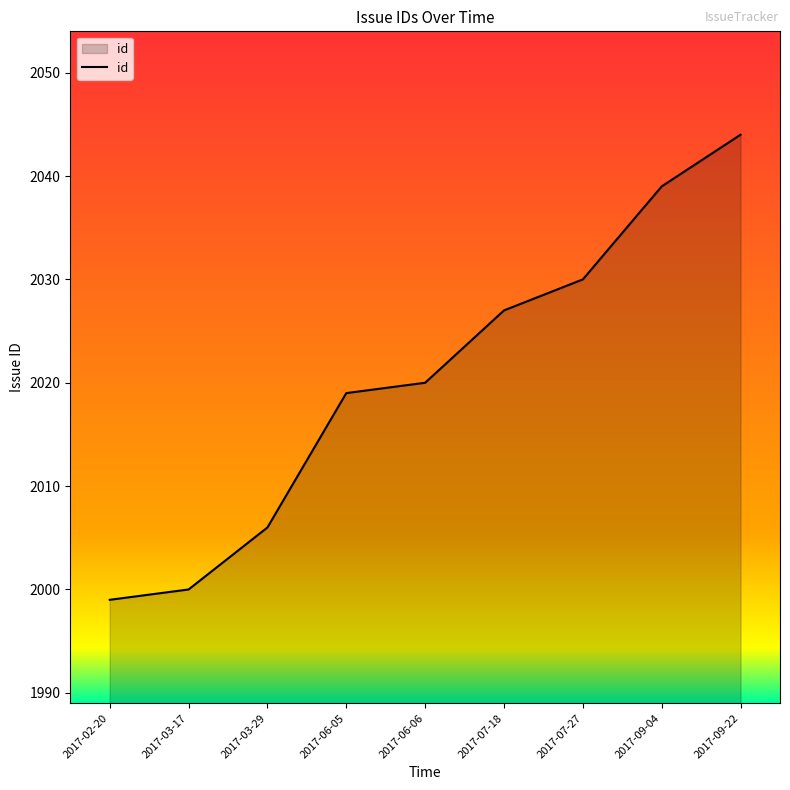

Rank the categories by value from highest to lowest.

2017-09-22, 2017-09-04, 2017-07-27, 2017-07-18, 2017-06-06, 2017-06-05, 2017-03-29, 2017-03-17, 2017-02-20